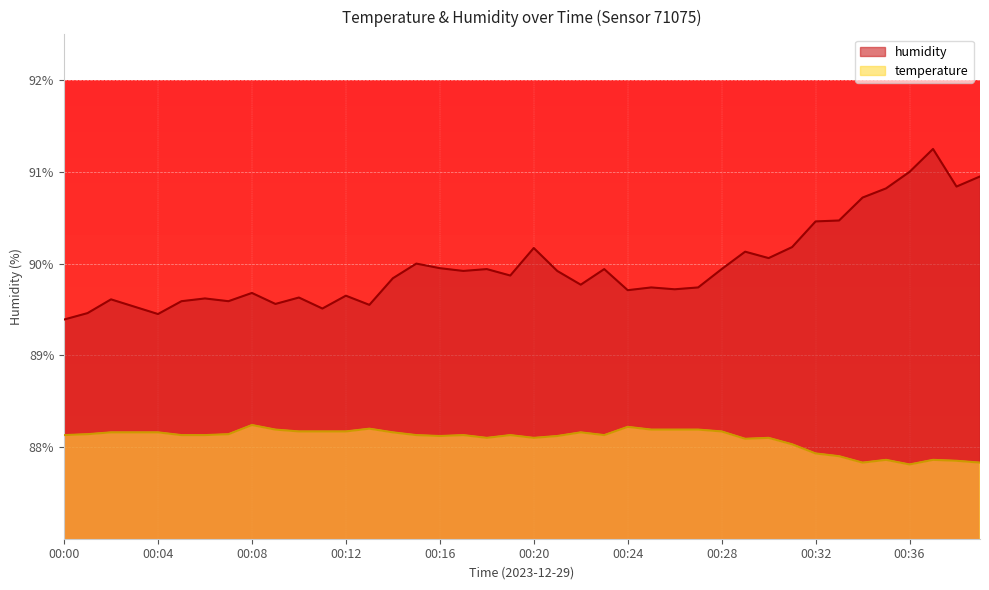

Reading left to right, transcribe all the data shown in this chart.

temperature: 00:00=88.1	00:01=88.1	00:02=88.2	00:03=88.2	00:04=88.2	00:05=88.1	00:06=88.1	00:07=88.1	00:08=88.2	00:09=88.2	00:10=88.2	00:11=88.2	00:12=88.2	00:13=88.2	00:14=88.2	00:15=88.1	00:16=88.1	00:17=88.1	00:18=88.1	00:19=88.1	00:20=88.1	00:21=88.1	00:22=88.2	00:23=88.1	00:24=88.2	00:25=88.2	00:26=88.2	00:27=88.2	00:28=88.2	00:29=88.1	00:30=88.1	00:31=88.0	00:32=87.9	00:33=87.9	00:34=87.8	00:35=87.9	00:36=87.8	00:37=87.9	00:38=87.8	00:39=87.8
humidity: 00:00=89.4	00:01=89.5	00:02=89.6	00:03=89.5	00:04=89.5	00:05=89.6	00:06=89.6	00:07=89.6	00:08=89.7	00:09=89.6	00:10=89.6	00:11=89.5	00:12=89.7	00:13=89.5	00:14=89.8	00:15=90.0	00:16=90.0	00:17=89.9	00:18=89.9	00:19=89.9	00:20=90.2	00:21=89.9	00:22=89.8	00:23=89.9	00:24=89.7	00:25=89.7	00:26=89.7	00:27=89.7	00:28=89.9	00:29=90.1	00:30=90.1	00:31=90.2	00:32=90.5	00:33=90.5	00:34=90.7	00:35=90.8	00:36=91.0	00:37=91.2	00:38=90.8	00:39=91.0